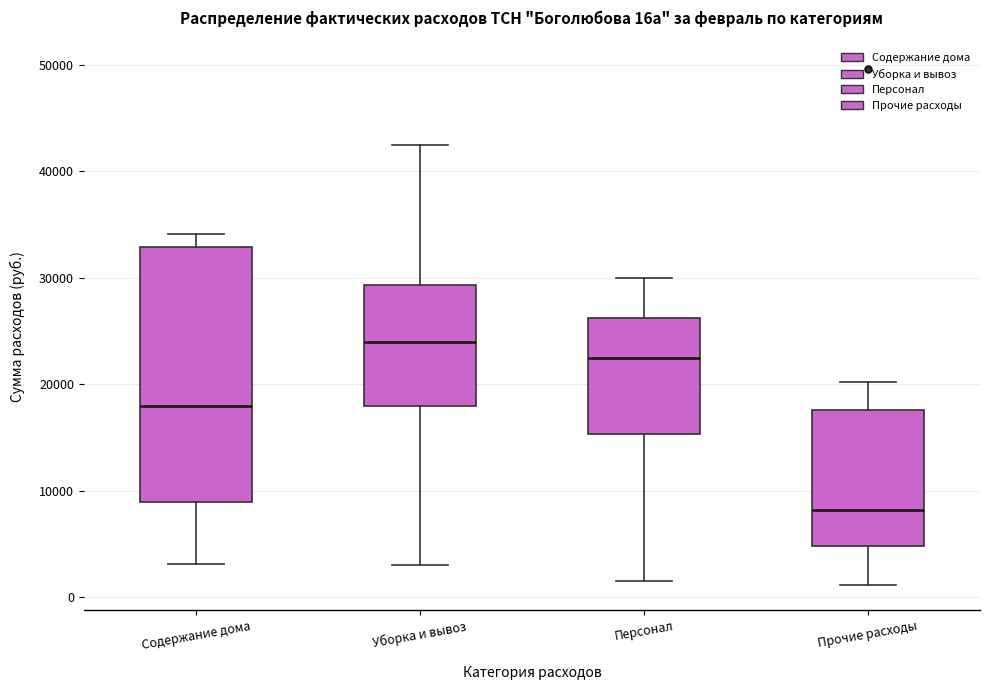

Which box is the tallest, from its lower edge to its upper edge?

Содержание дома